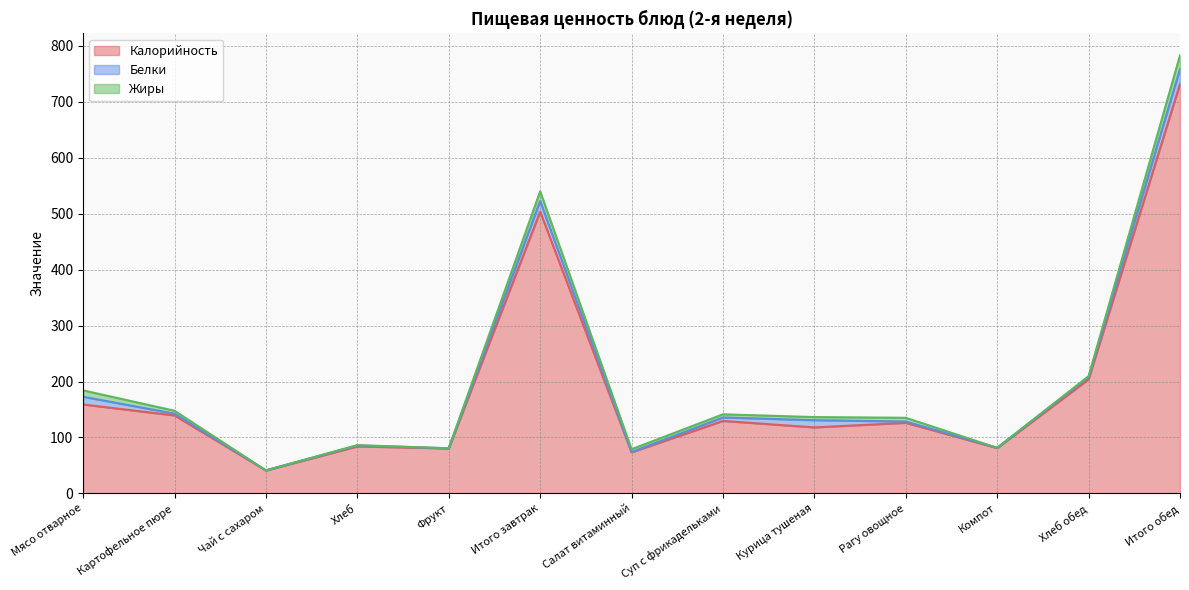

The value of Калорийность at Салат витаминный is 73.4. True or false?

True